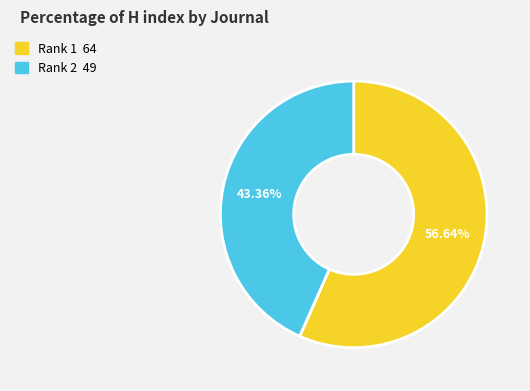

Does any single category account for the majority?

Yes